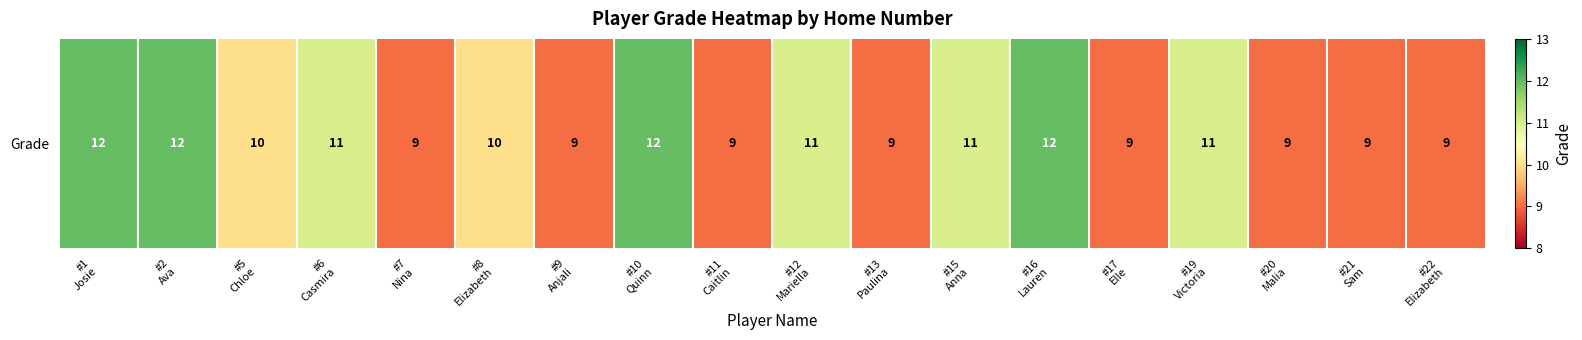

Reading left to right, what are all the values shown in this chart?

12	12	10	11	9	10	9	12	9	11	9	11	12	9	11	9	9	9